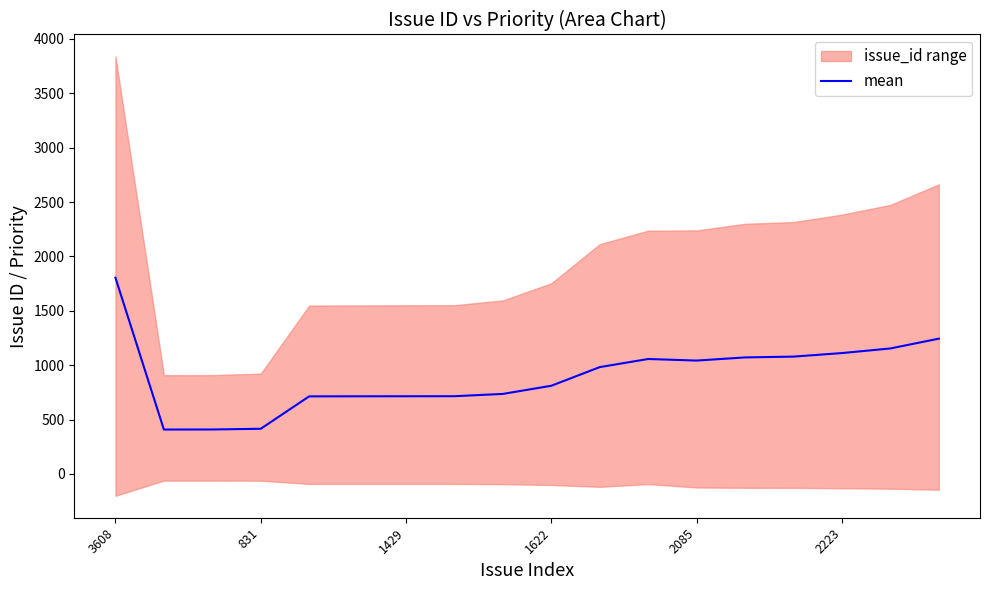

What is the maximum value for mean?

1804.0